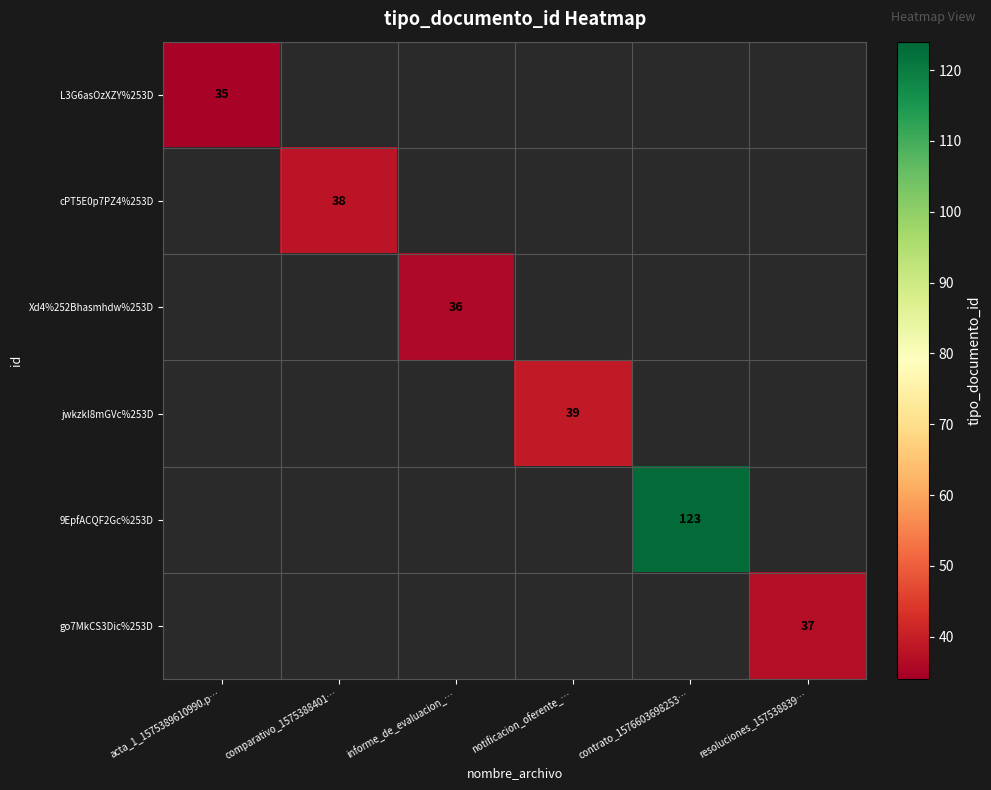

Is it true that L3G6asOzXZY%253D equals 35 at acta_1_1575389610990.p…?

True